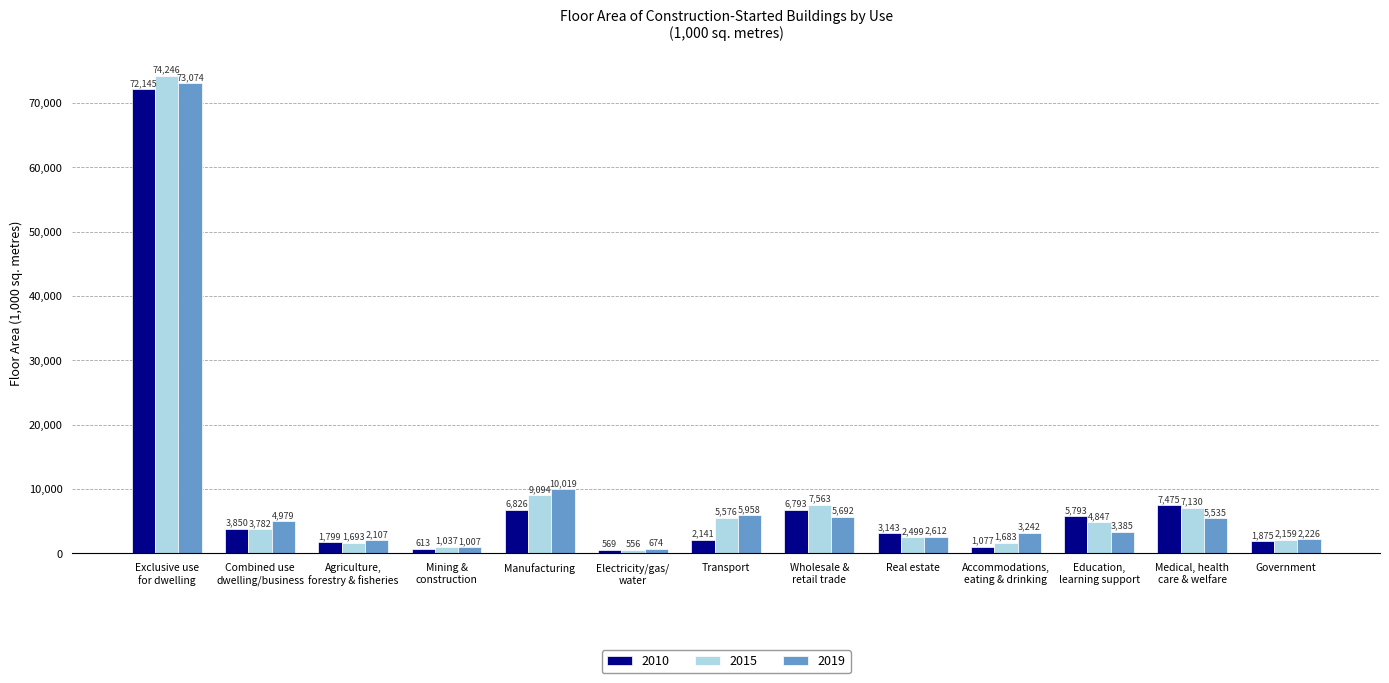

At which label does 2019 first exceed 3385?

Exclusive use
for dwelling